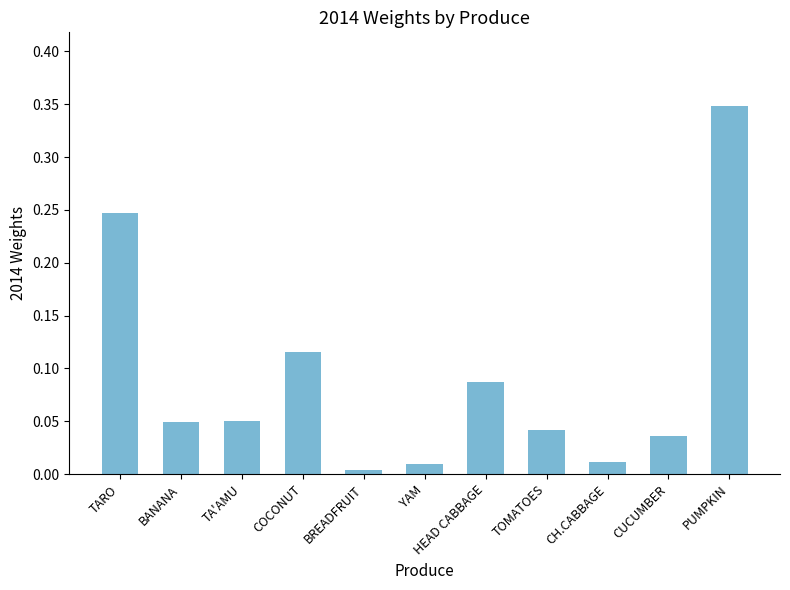

At which label is the value closest to 0?

BREADFRUIT